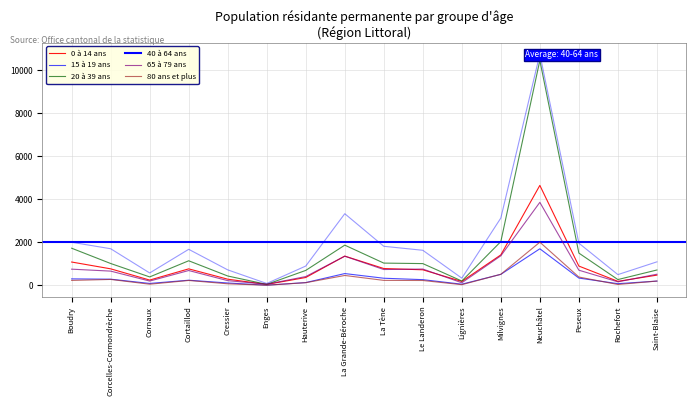

What is the spread (max minus min) of values at Cornaux?

523